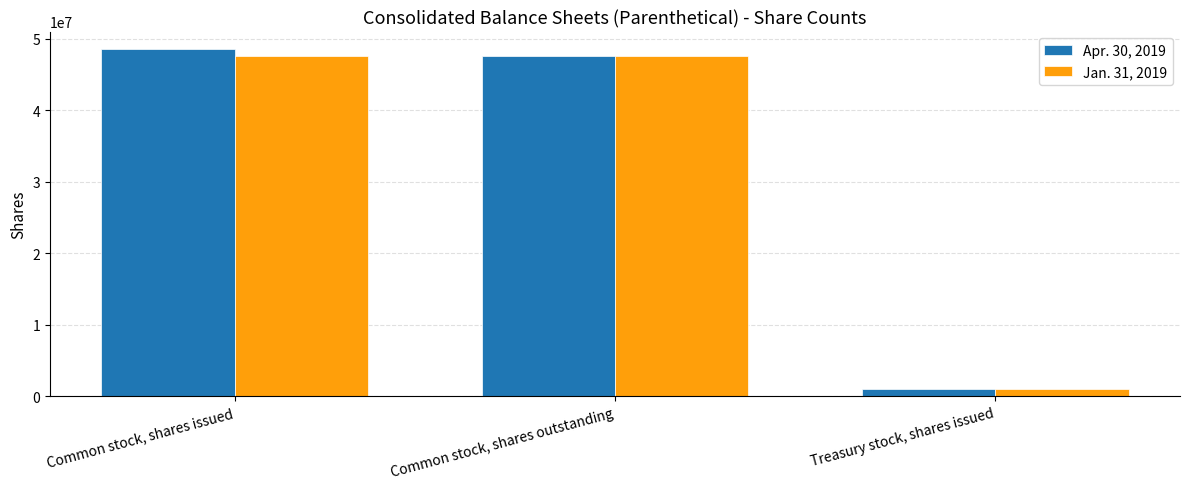

List the labels in order of Apr. 30, 2019 value, largest first.

Common stock, shares issued, Common stock, shares outstanding, Treasury stock, shares issued